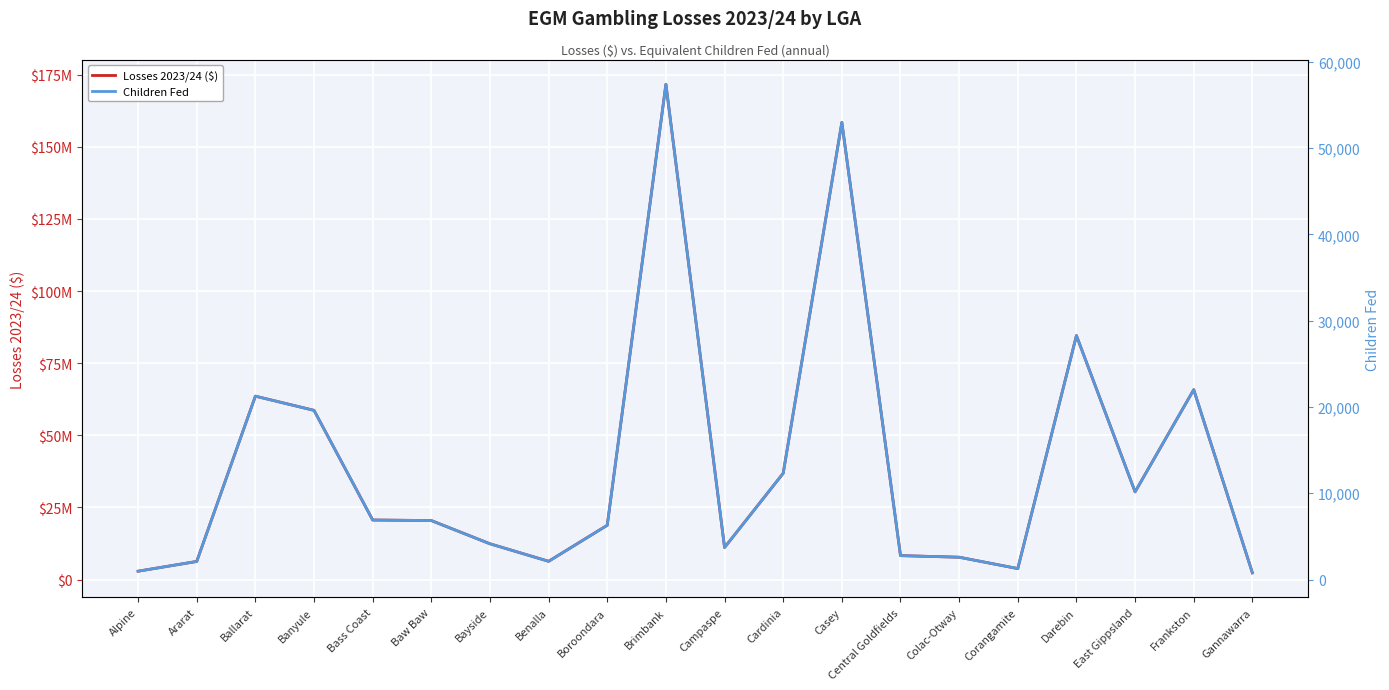

What is the sum of all Children Fed values?

264451.7